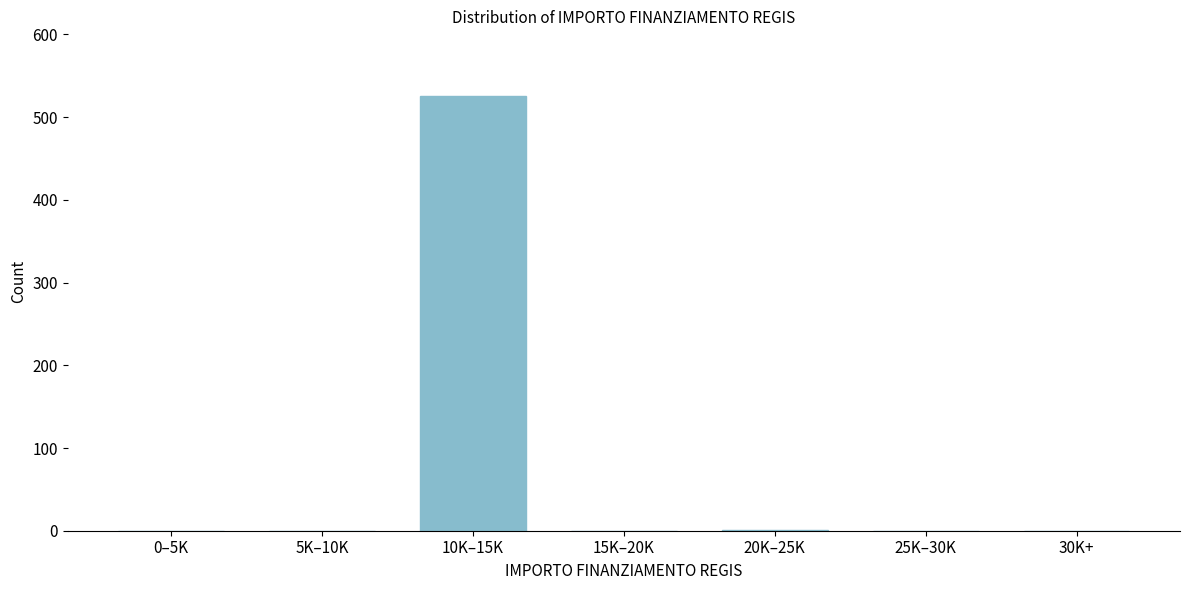

What is the greatest value displayed?

525